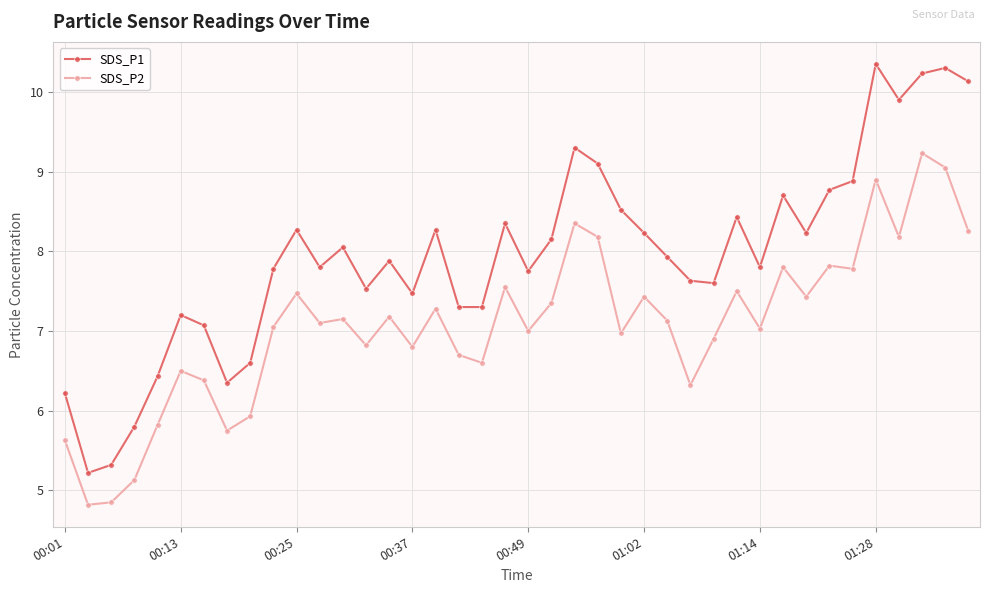

True or false: SDS_P2 has more than 1 interior local peaks.

True